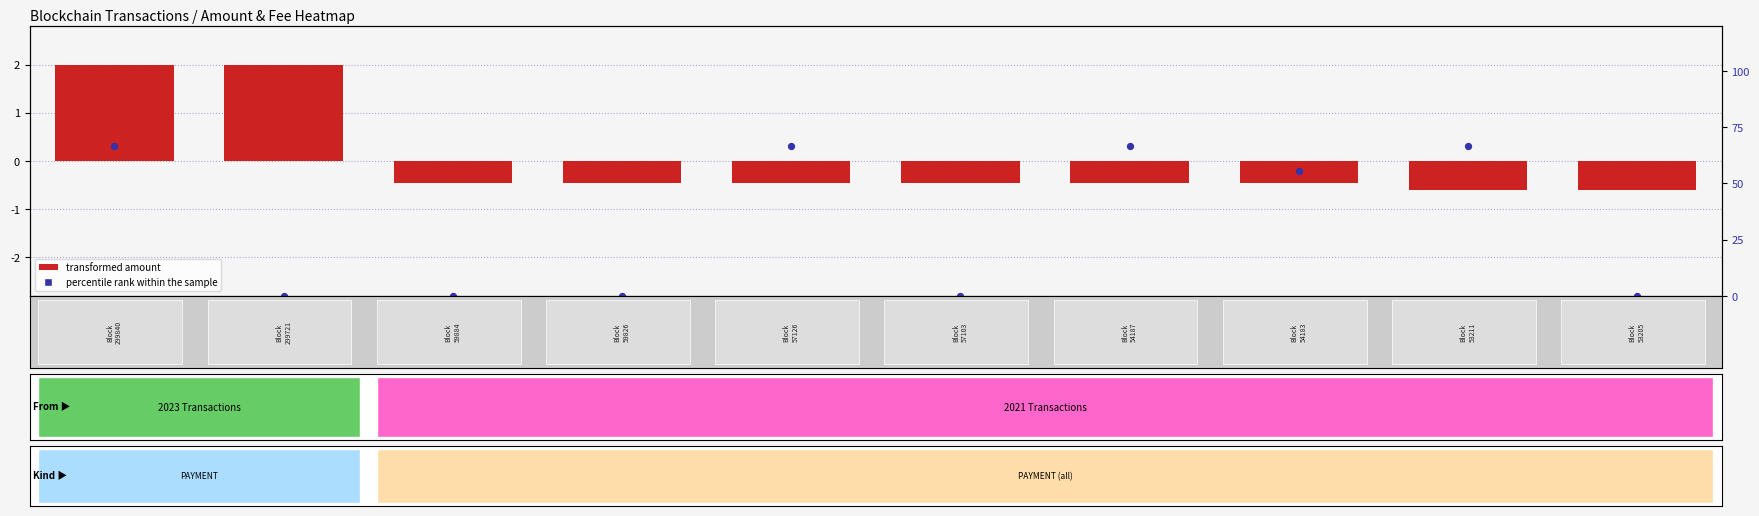

What is the sum of all percentile rank within the sample values?

322.2